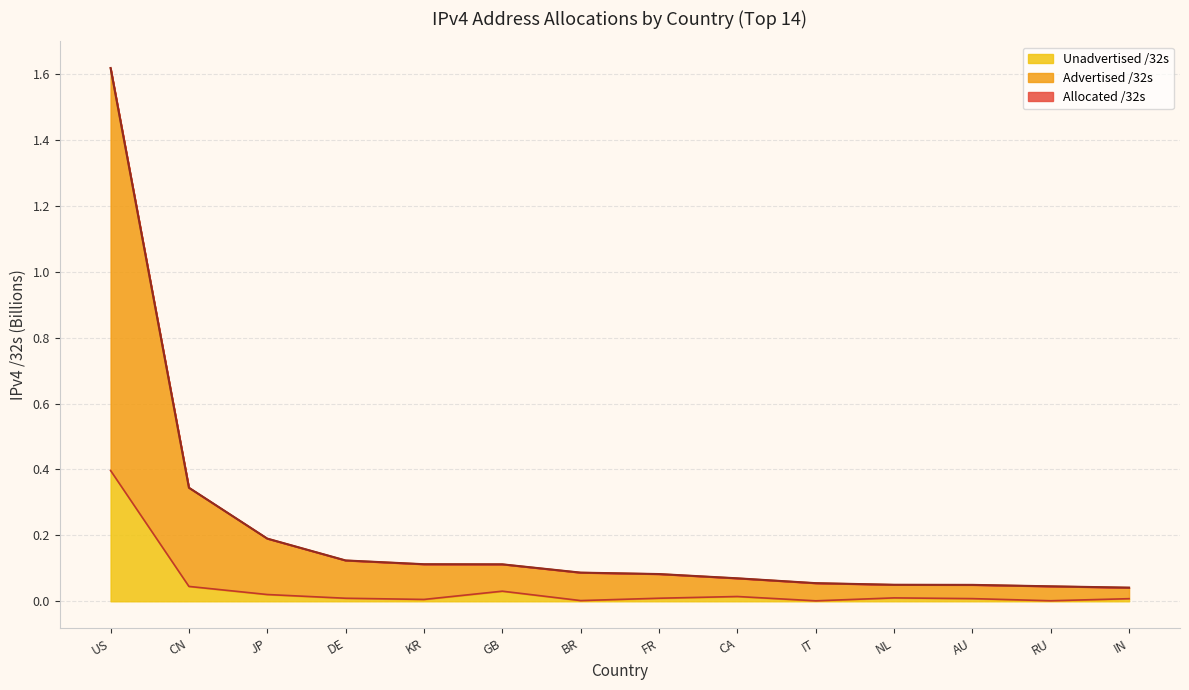

What is the highest value of the Advertised /32s series?

1.6